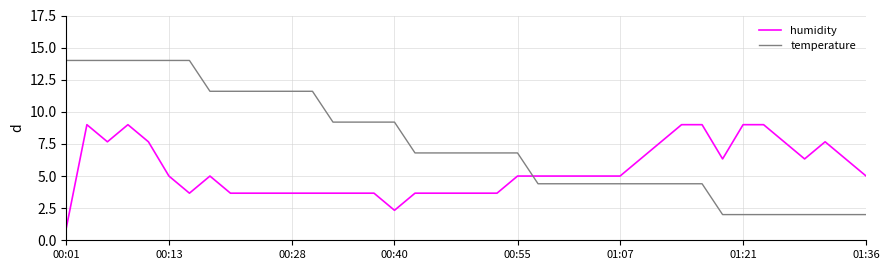

Which series has the largest range (max minus min)?

temperature